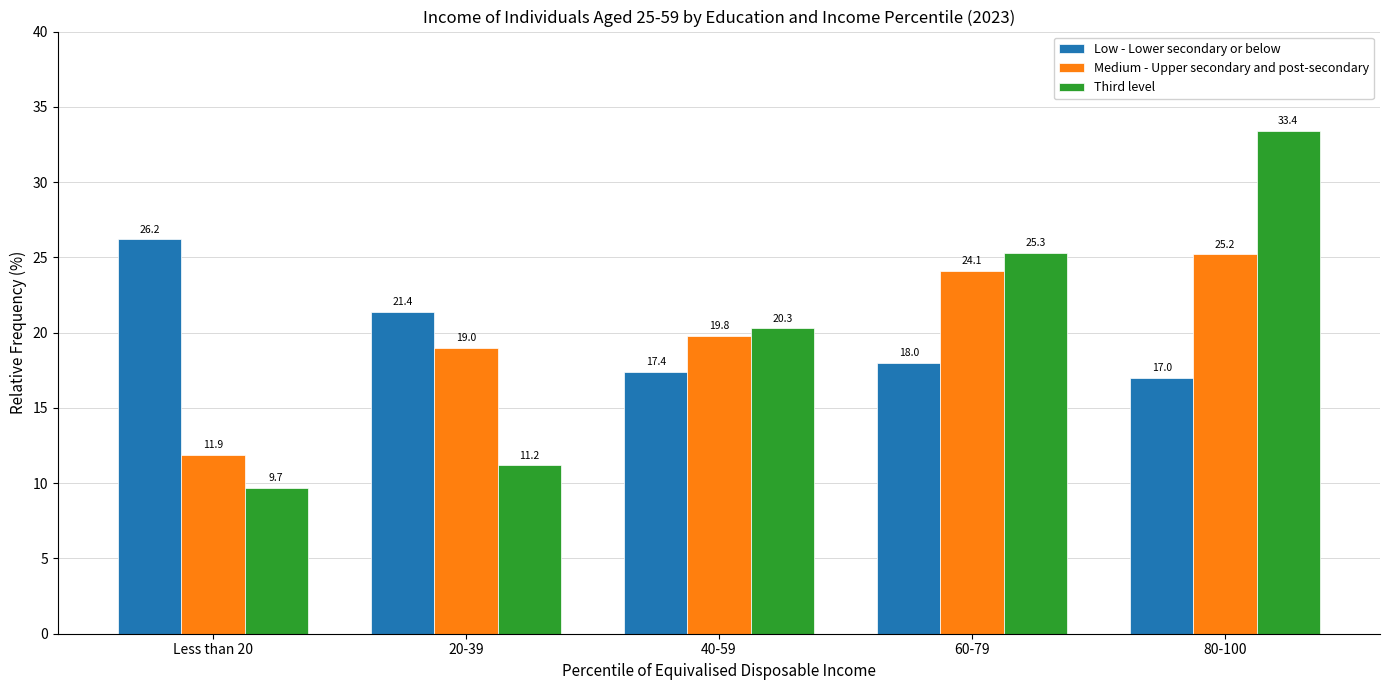

Reading left to right, extract all data points from this chart.

Low - Lower secondary or below: 26.2	21.4	17.4	18.0	17.0
Medium - Upper secondary and post-secondary: 11.9	19.0	19.8	24.1	25.2
Third level: 9.7	11.2	20.3	25.3	33.4